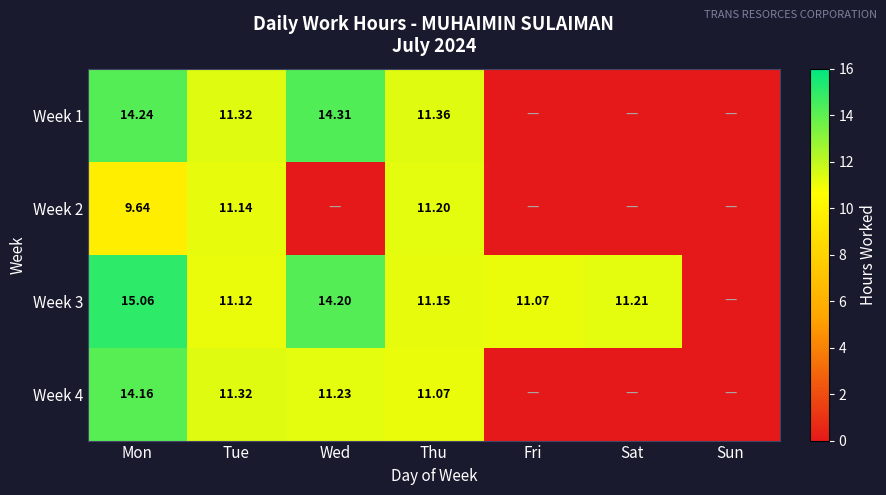

The Week 1 series shows 0.0 at Sun. True or false?

True